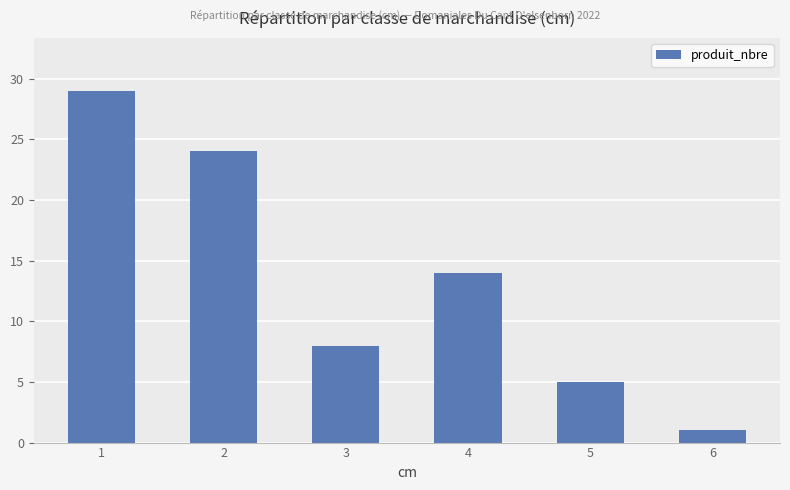

Which category has the highest value across all series?

1